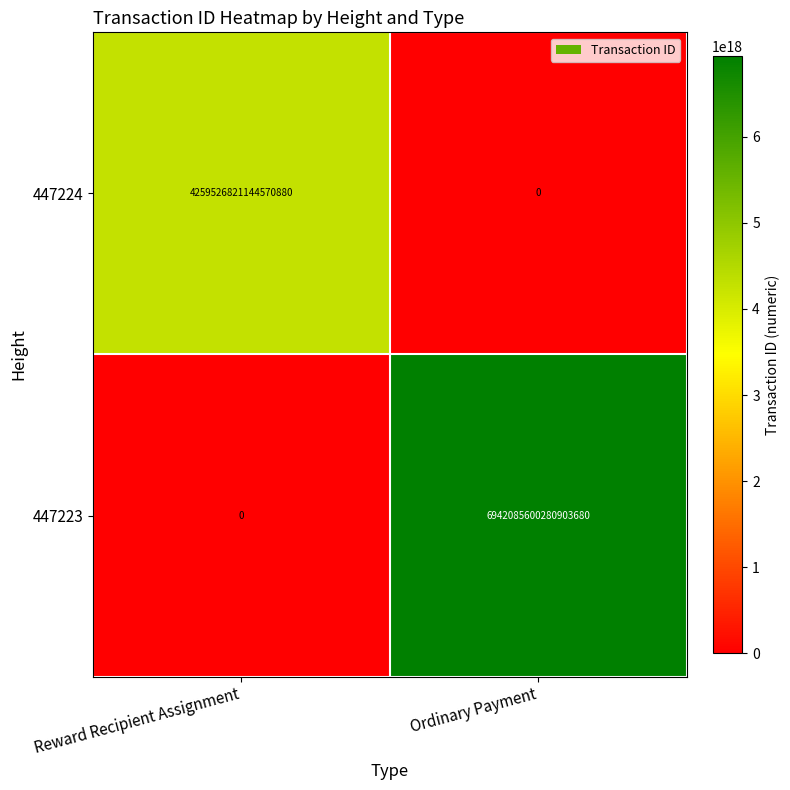

At which category is the sum across all series the highest?

Ordinary Payment